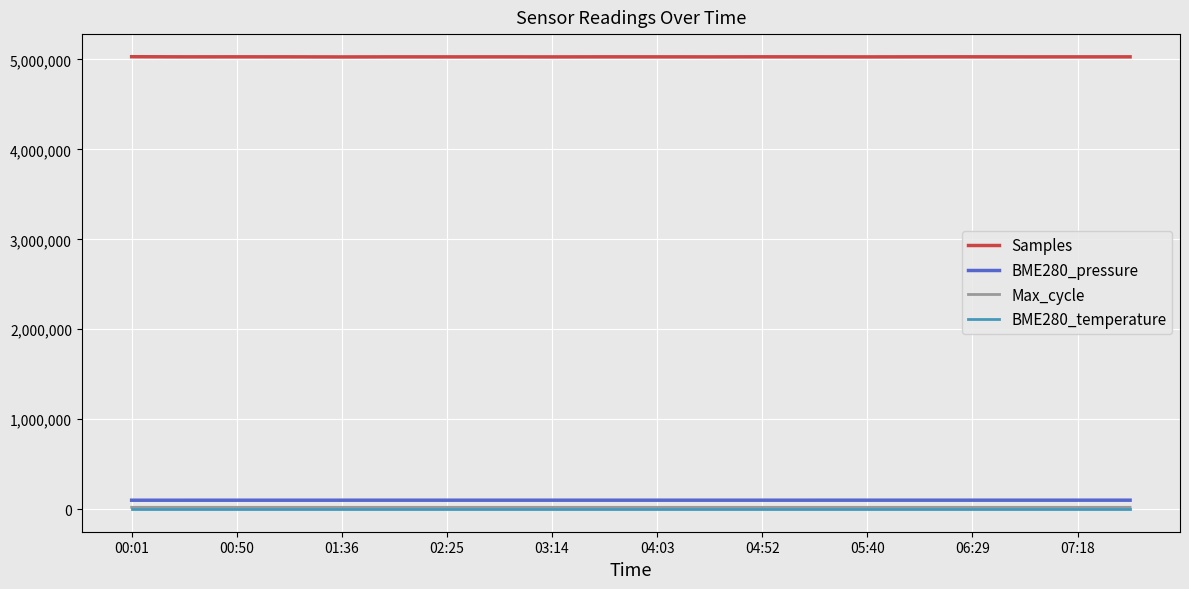

What is the difference between the second highest and minimum values in the BME280_temperature series?

0.5